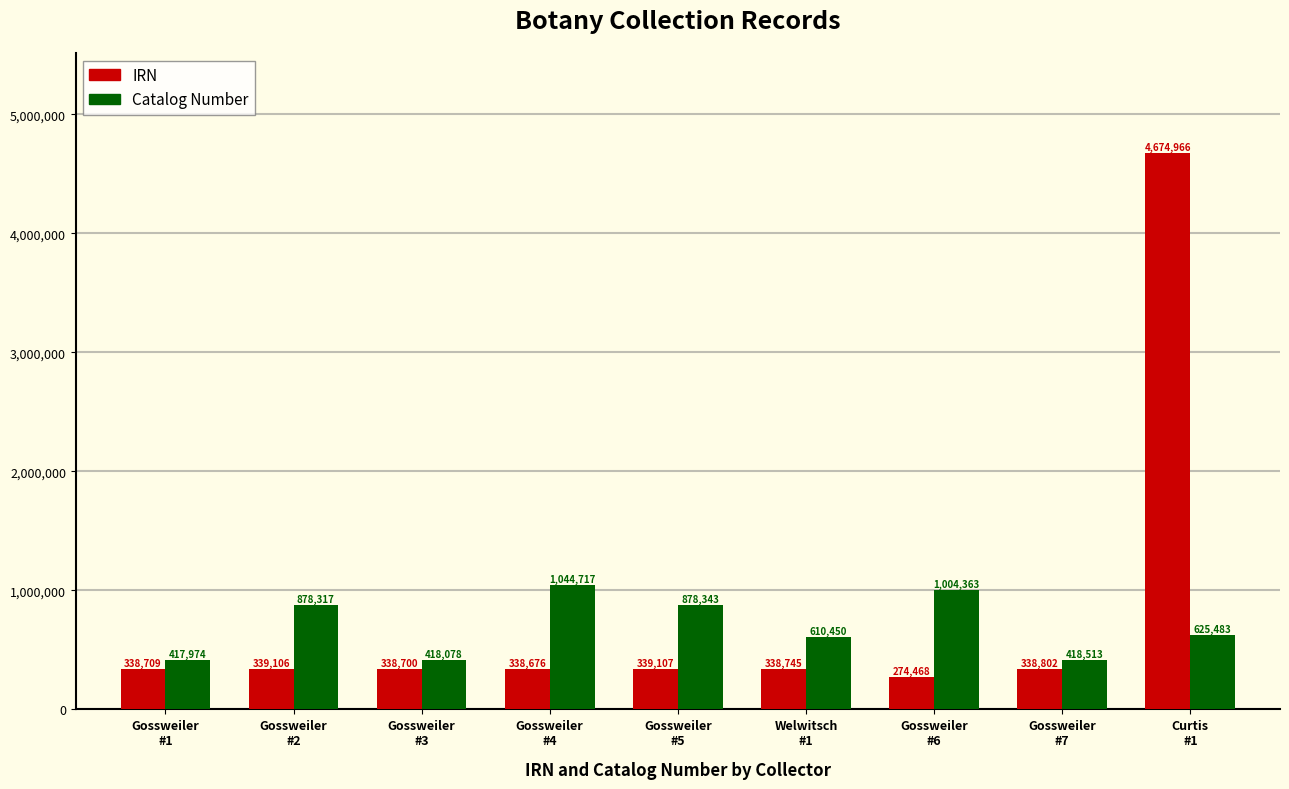

How many groups of bars are there?

9